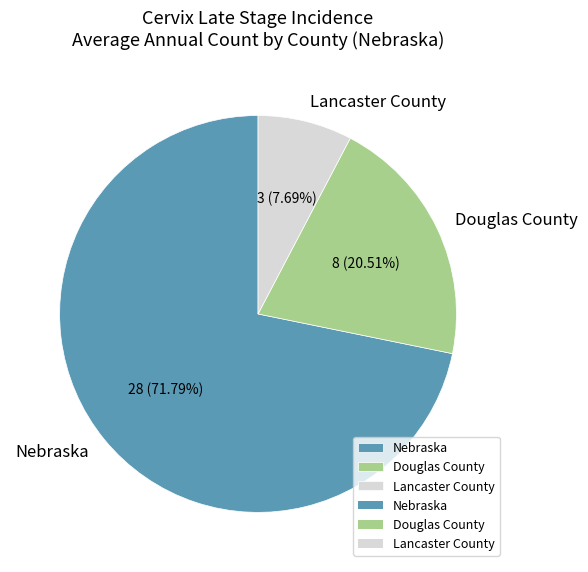

To the nearest percent, what percentage of the pie is Douglas County?

21%